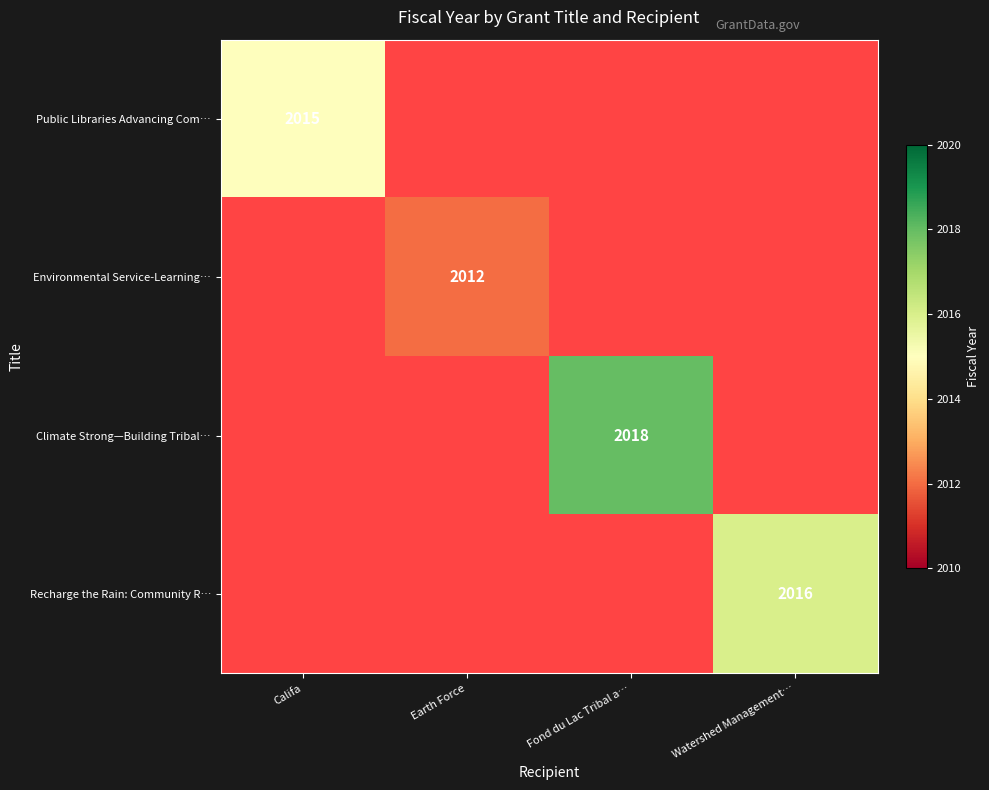

Is it true that Environmental Service-Learning… equals 2828 at Earth Force?

False